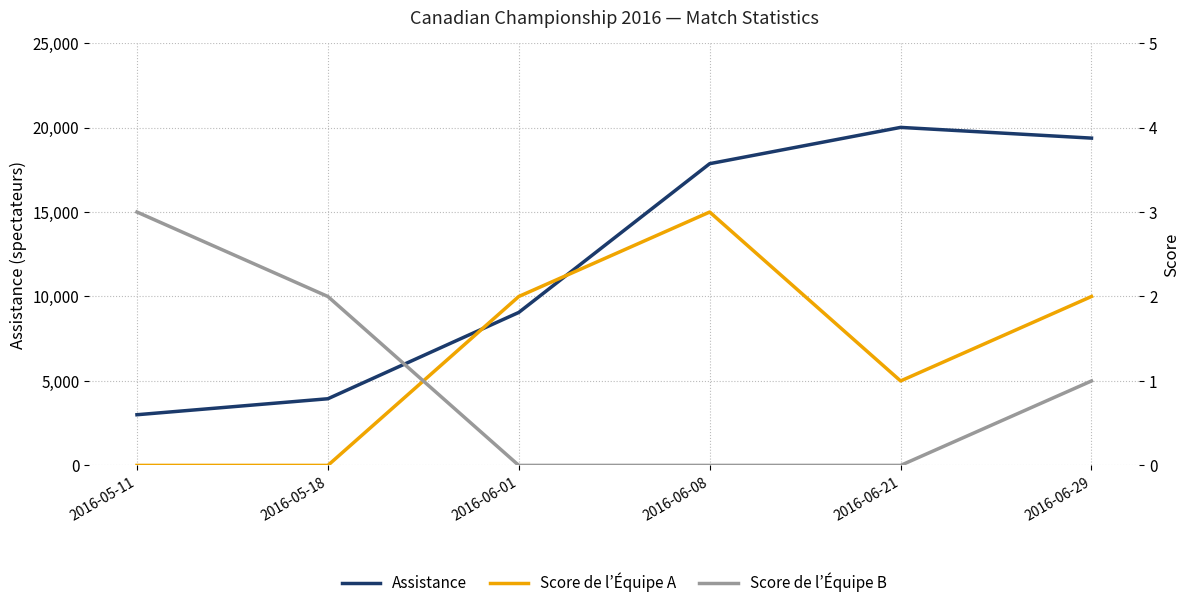

Reading left to right, transcribe all the data shown in this chart.

Assistance: 2016-05-11=3000	2016-05-18=3946	2016-06-01=9057	2016-06-08=17863	2016-06-21=20011	2016-06-29=19376
Score de l’Équipe A: 2016-05-11=0	2016-05-18=0	2016-06-01=2	2016-06-08=3	2016-06-21=1	2016-06-29=2
Score de l’Équipe B: 2016-05-11=3	2016-05-18=2	2016-06-01=0	2016-06-08=0	2016-06-21=0	2016-06-29=1